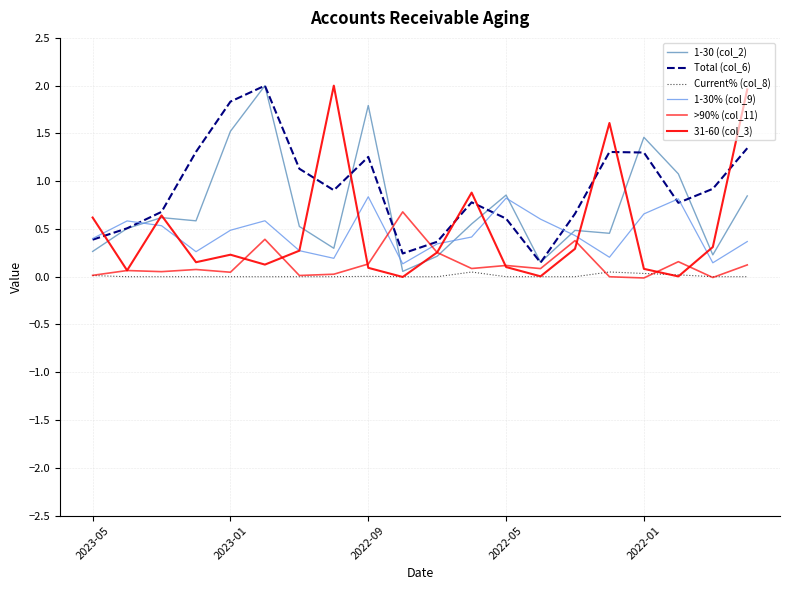

How many lines are shown in the chart?

6